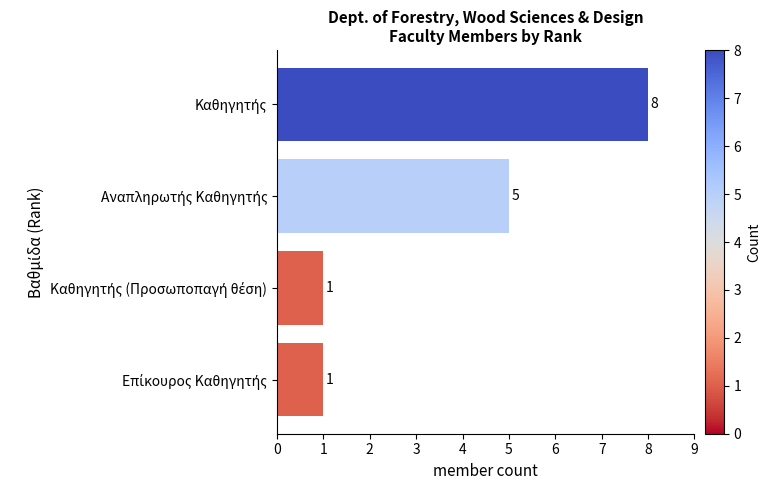

Count the values in the range 1 to 8.

4